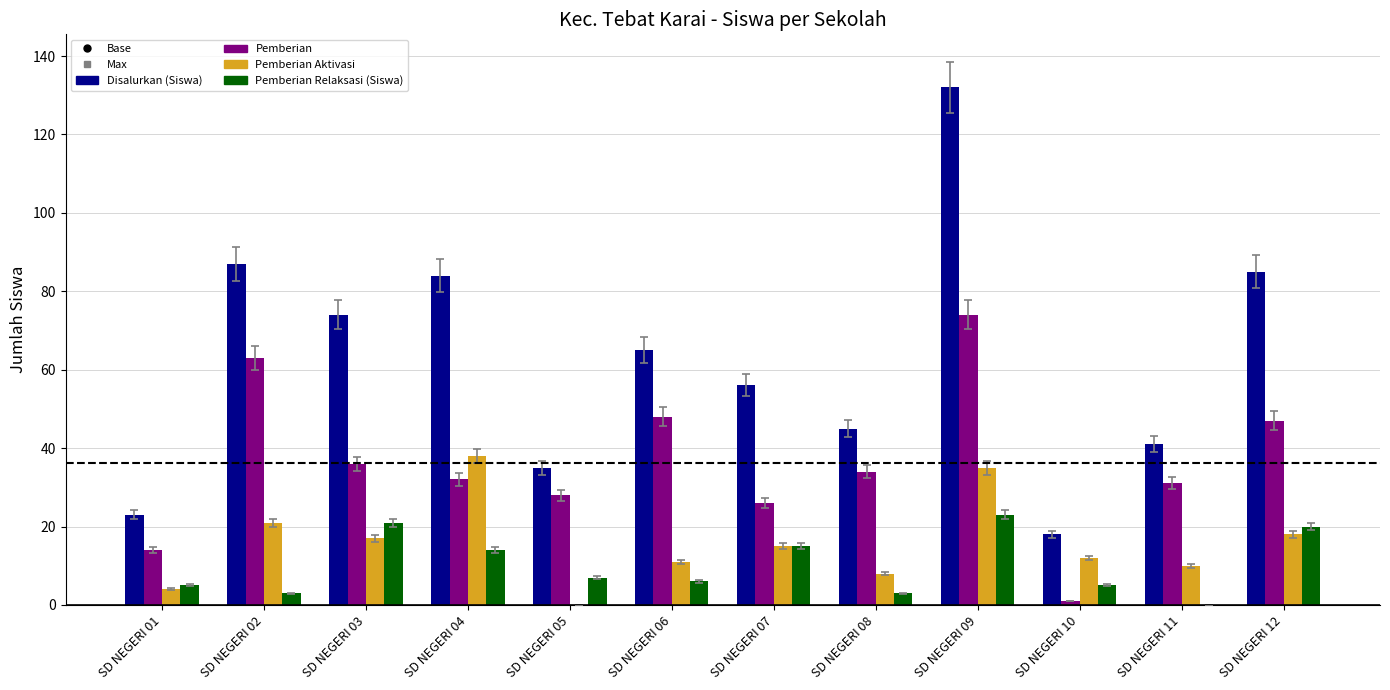

Does the chart contain stacked bars?

No